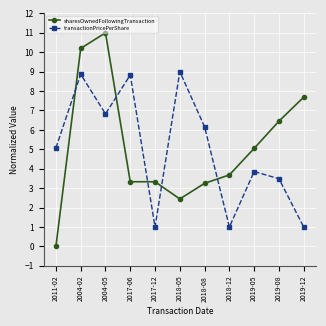

What is the approximate value of sharesOwnedFollowingTransaction at 2019-08?

6.4